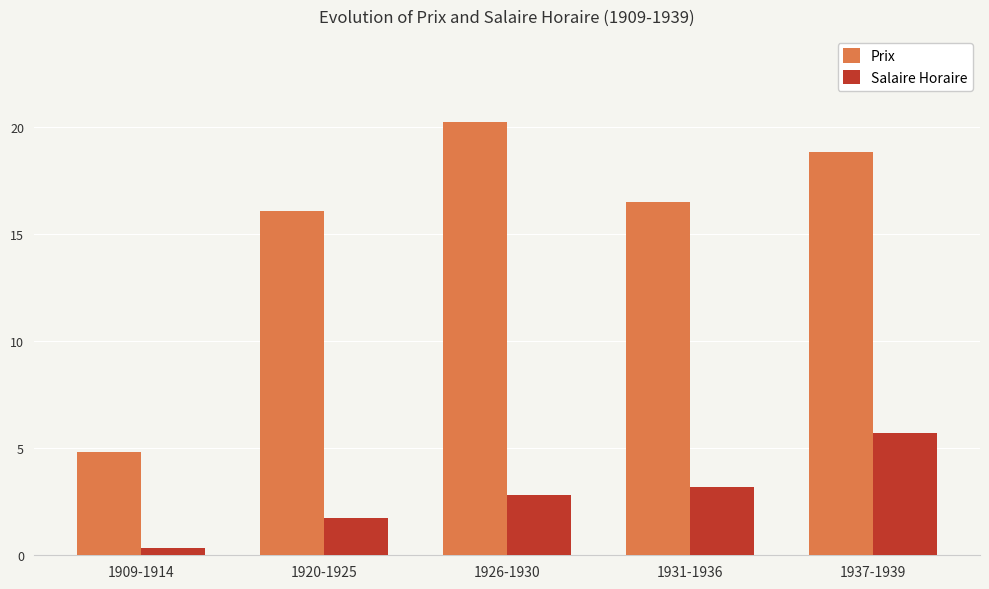

What is the sum of all Salaire Horaire values?

13.8